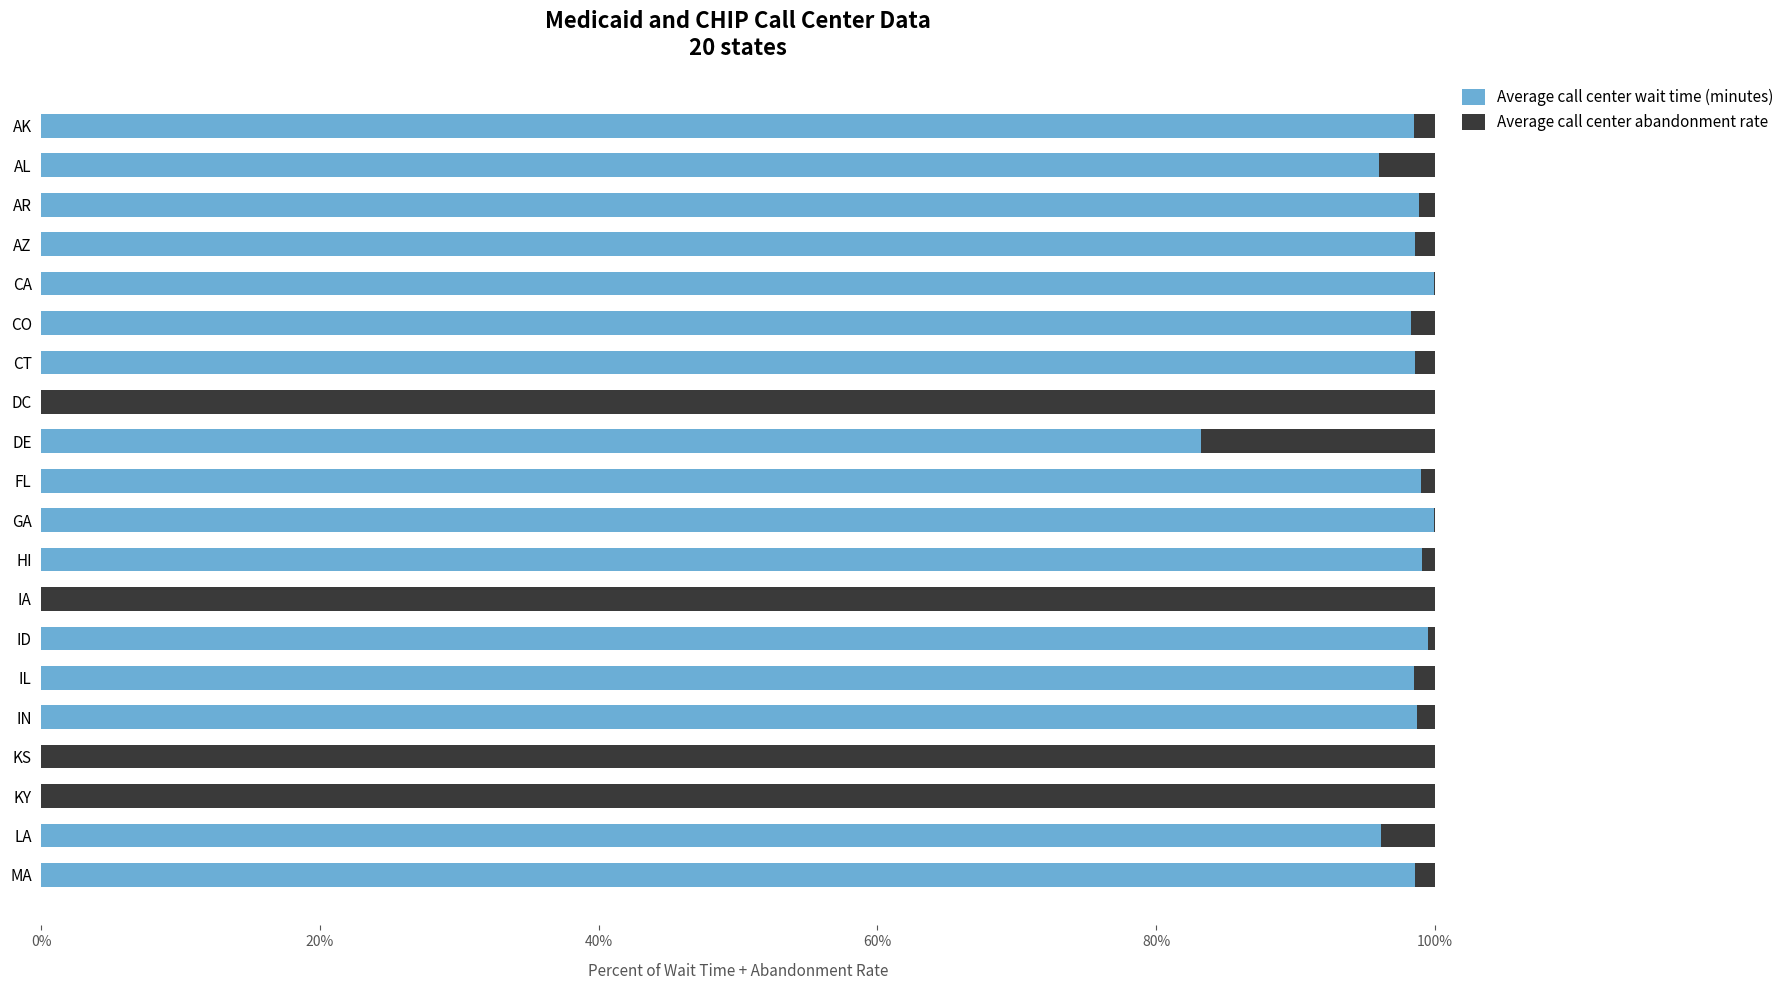

What are all the series names shown in the legend?

Average call center wait time (minutes), Average call center abandonment rate